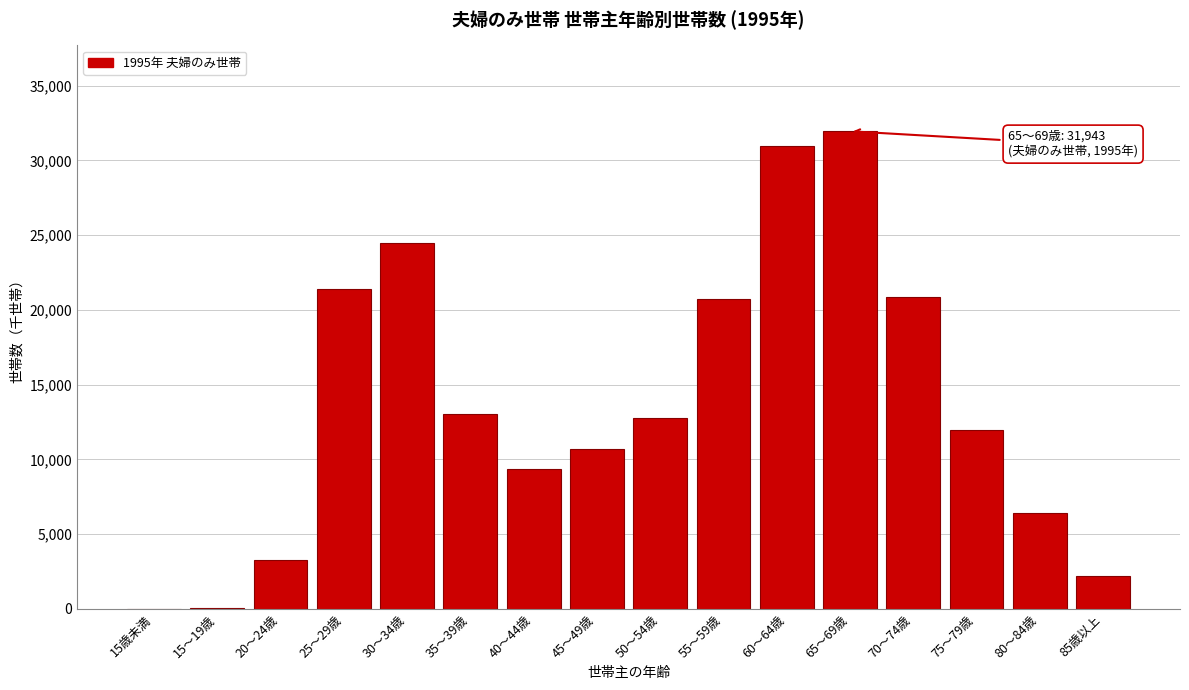

Is it true that the value at 35～39歳 is 13064?

True